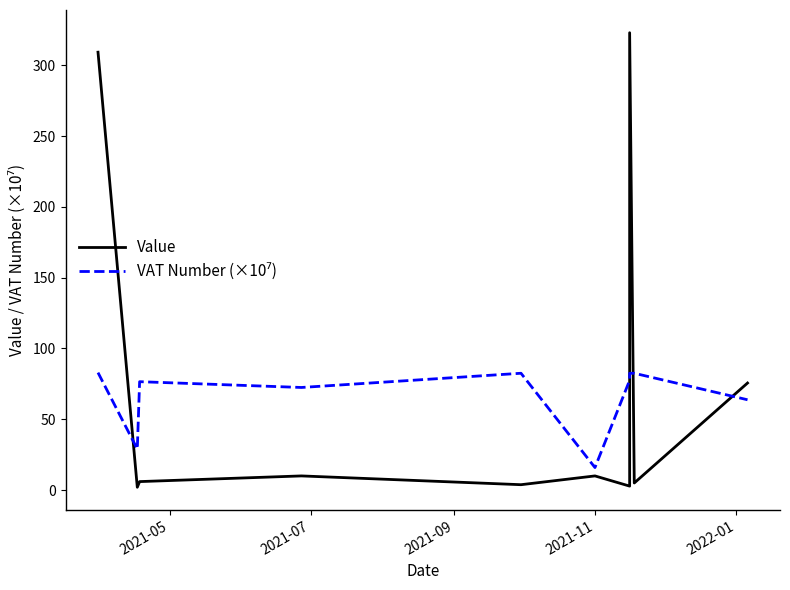

Reading right to left, transcribe all the data shown in this chart.

Value: 75.6	5.0	323.0	2.8	10.0	3.8	10.0	6.0	2.0	309.2
VAT Number (×10⁷): 63.8	82.5	82.5	77.5	15.9	82.5	72.5	76.6	29.0	83.0